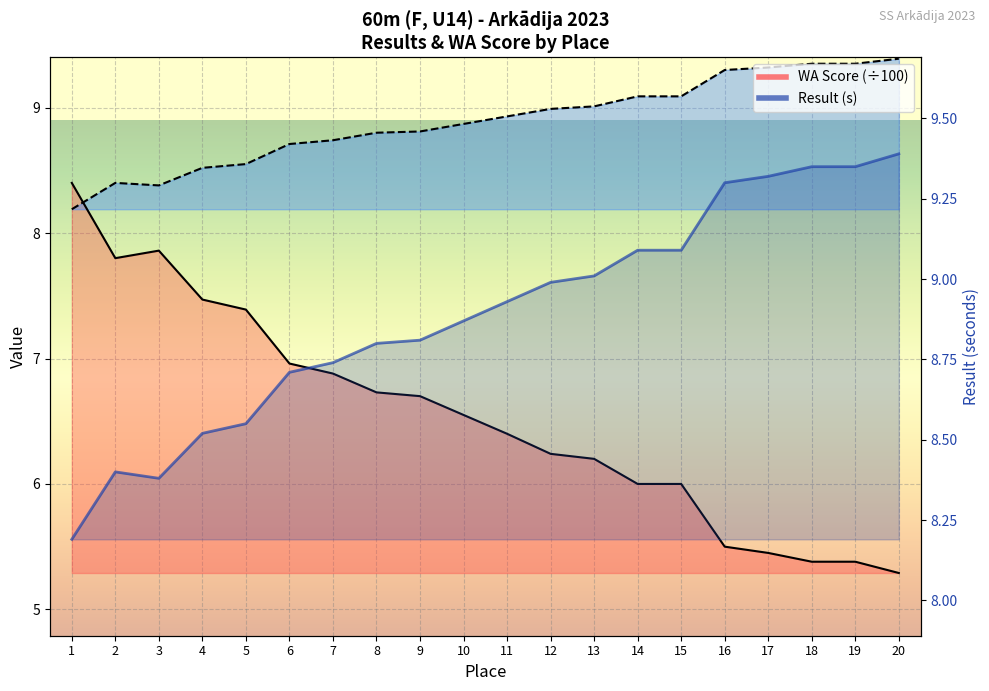

How many lines are shown in the chart?

2